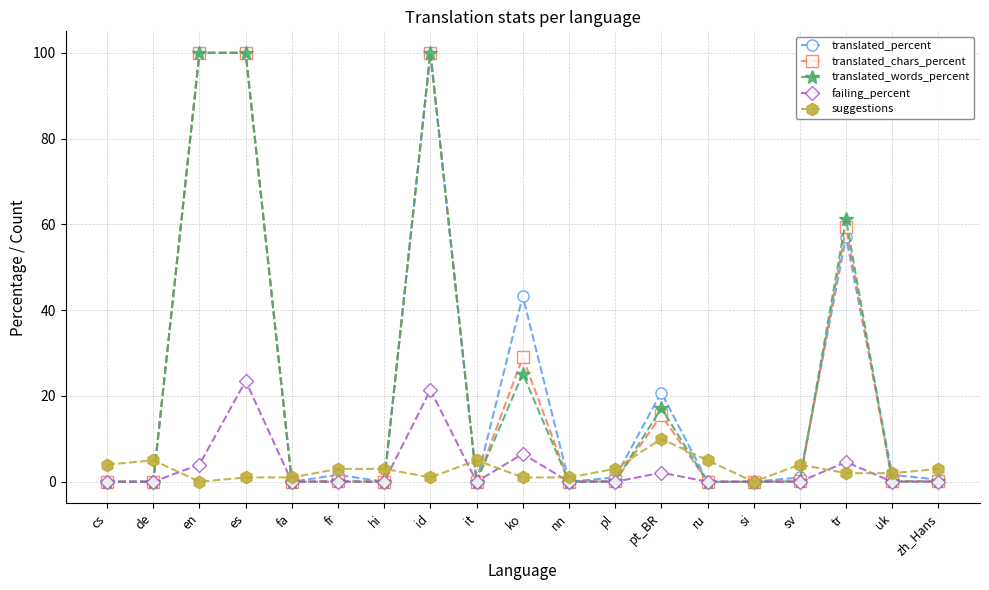

How many lines are shown in the chart?

5